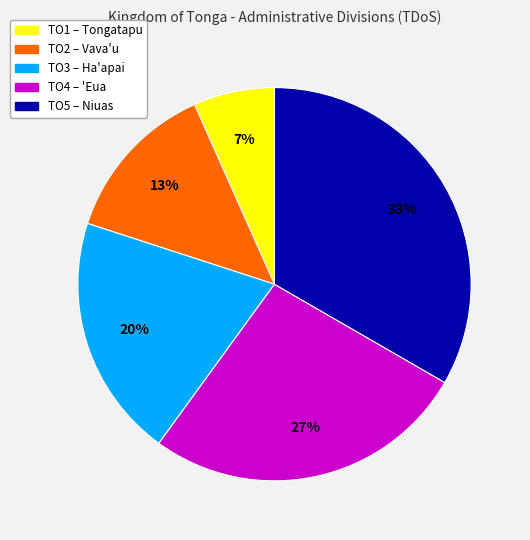

Does any single category account for the majority?

No